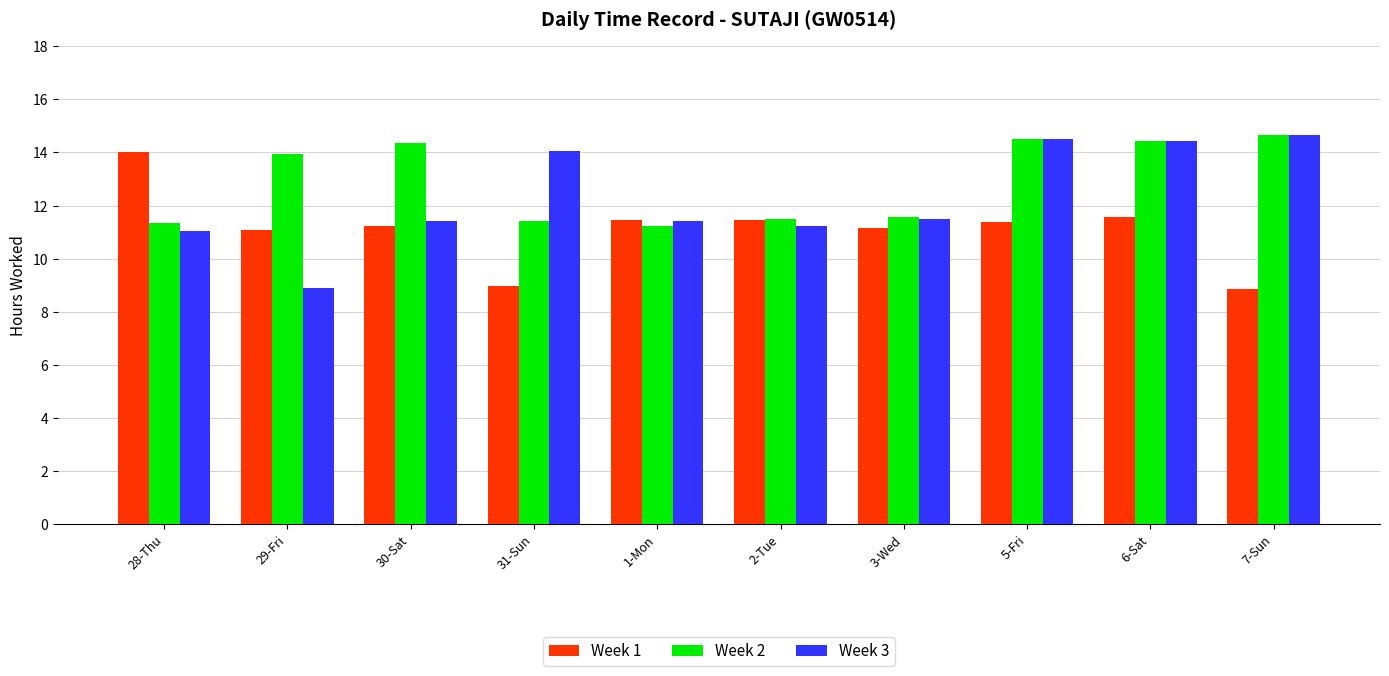

What is the minimum value for Week 2?

11.2